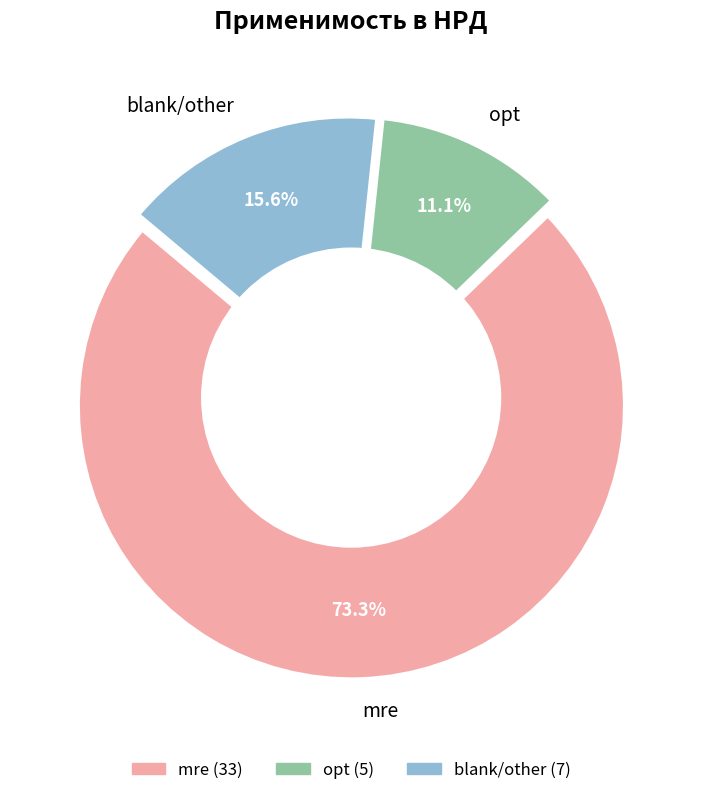

How many segments does this pie chart have?

3